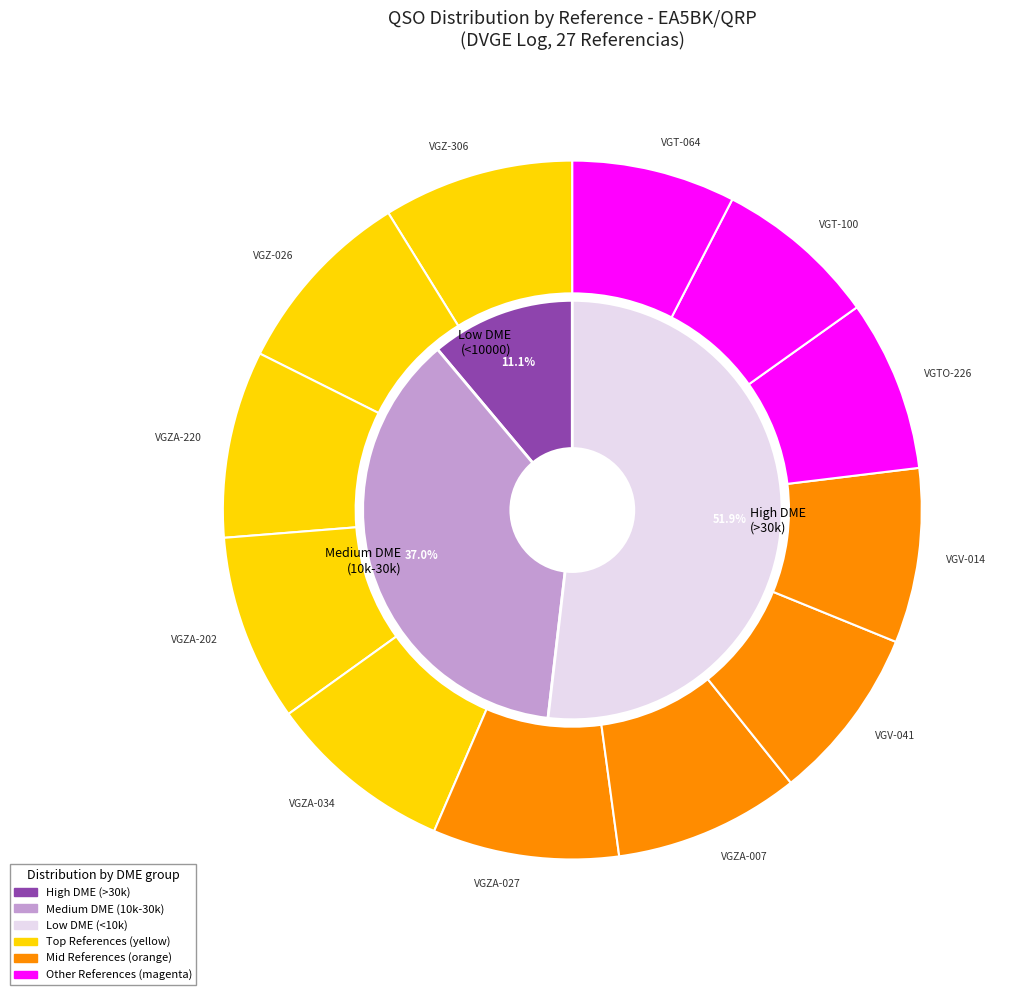

Does 26 account for over 50% of the chart?

No